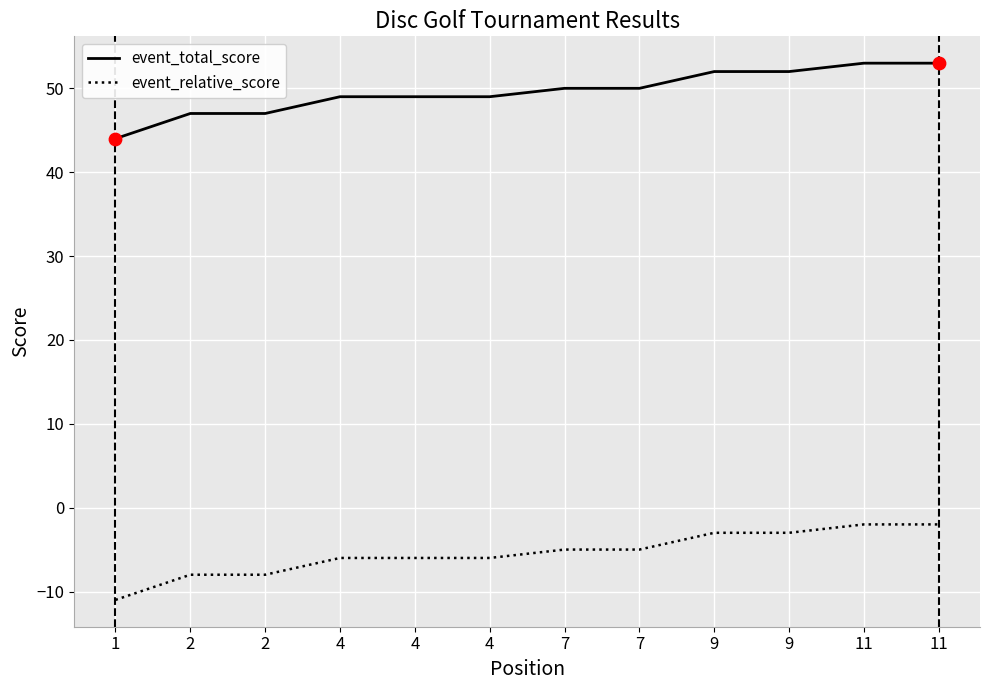

What is the total value across all series at 11?

51